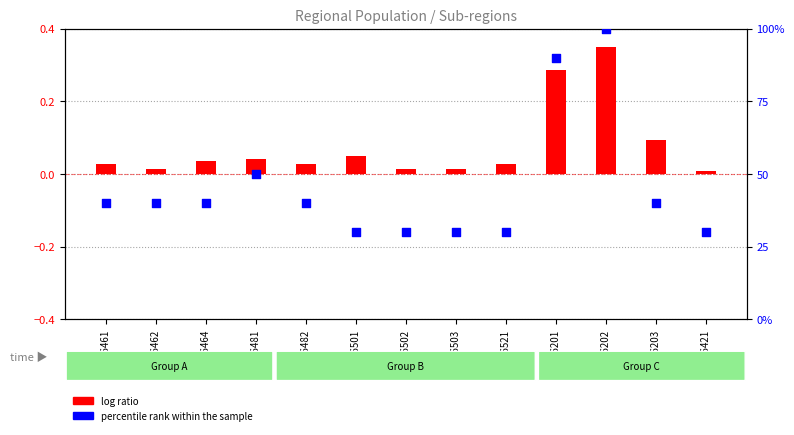

At which category is the sum across all series the highest?

26202